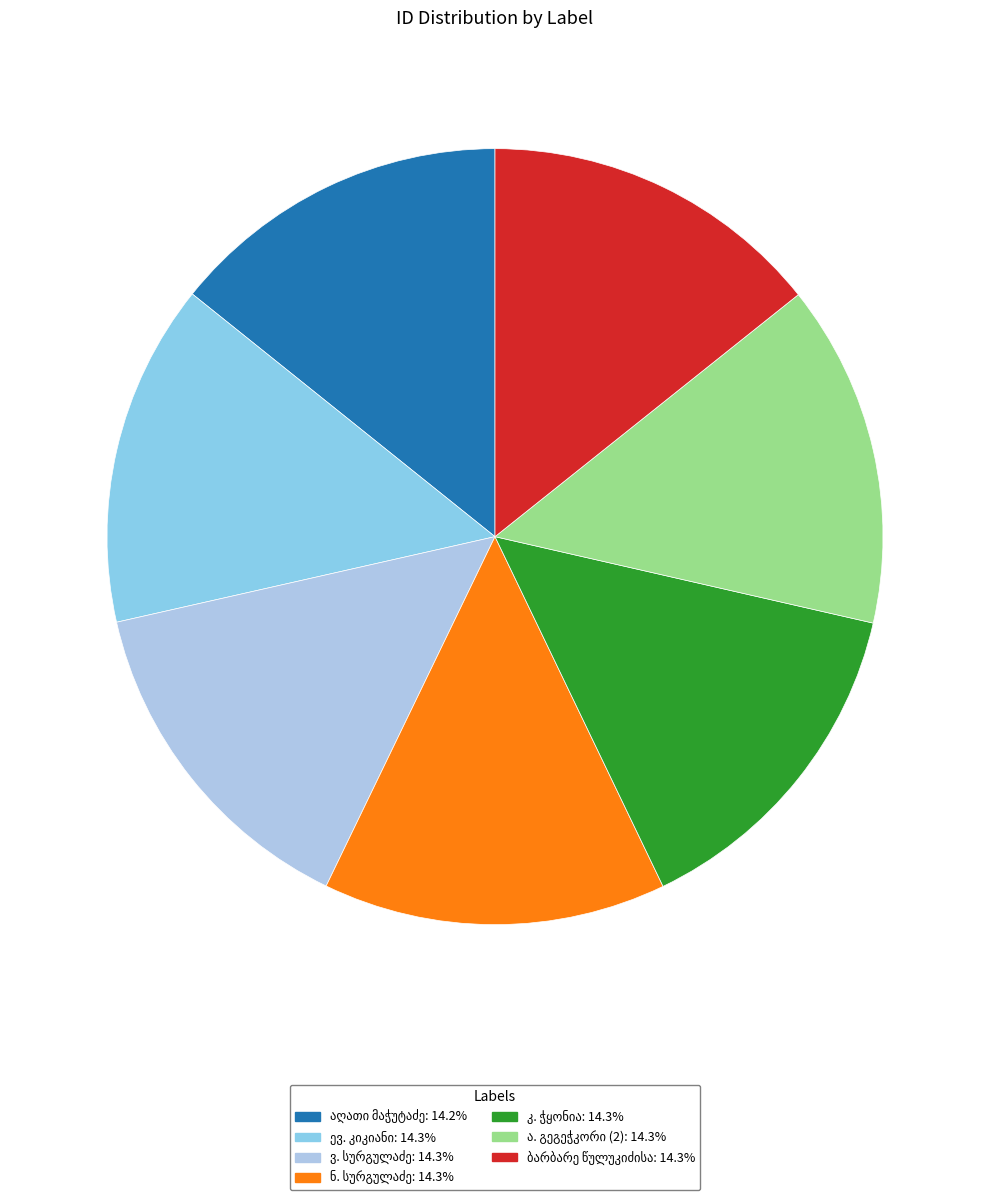

Between ბარბარე წულუკიძისა and კ. ჭყონია, which is larger?

კ. ჭყონია